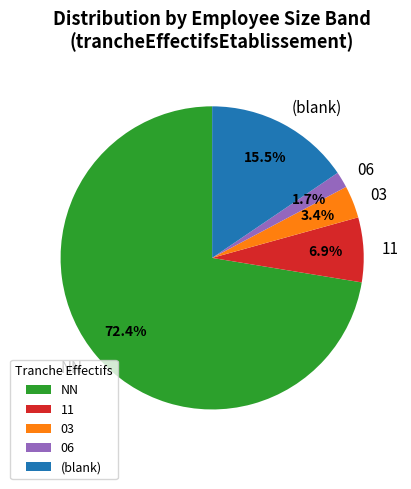

To the nearest percent, what is the difference between the largest and smallest slice percentages?

71%